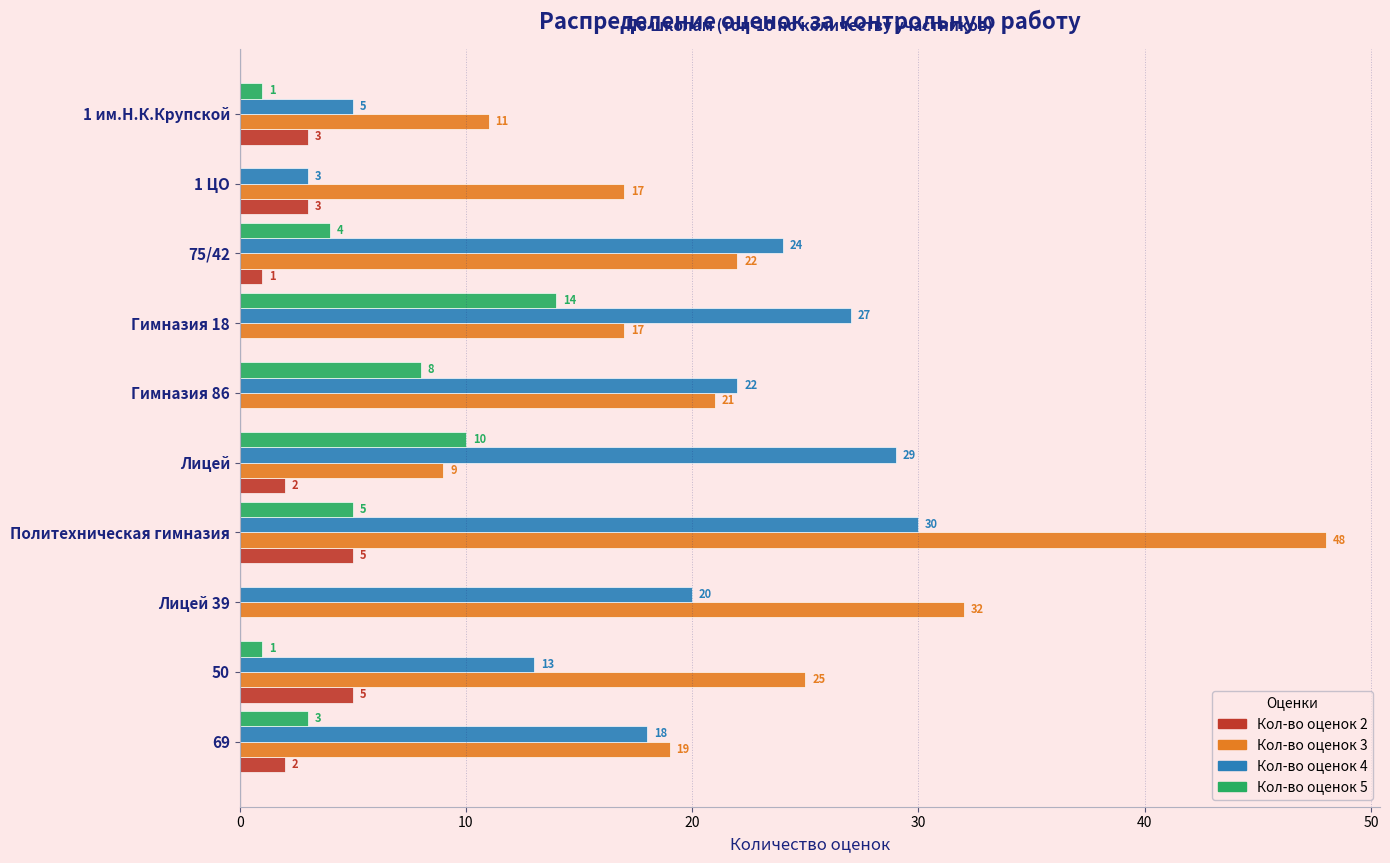

Which label corresponds to the largest value in the chart?

Политехническая гимназия